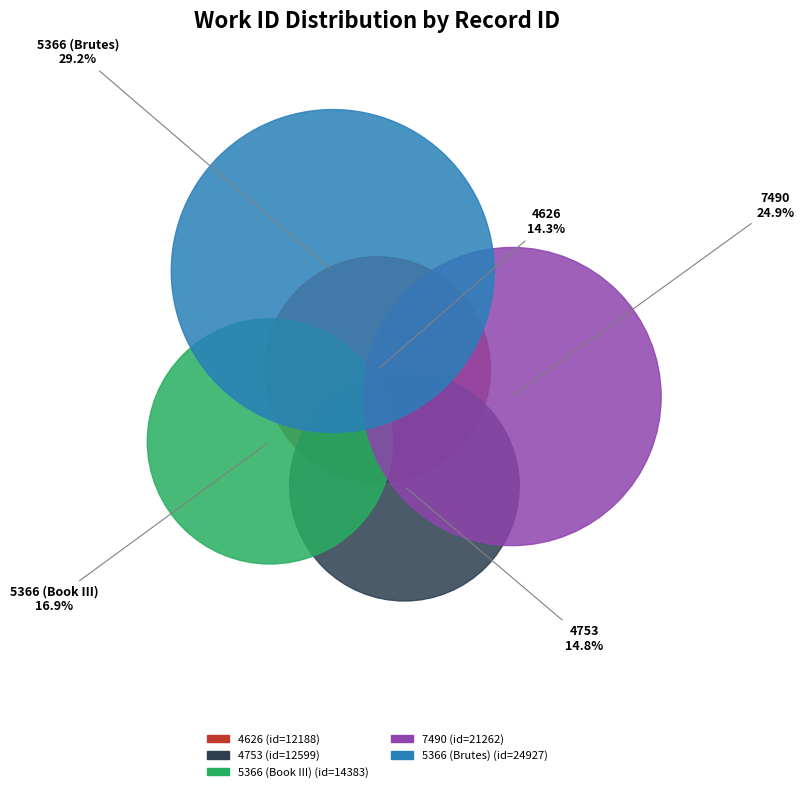

Is the sum of 5366 (Book III) and 5366 (Brutes) greater than half?

No